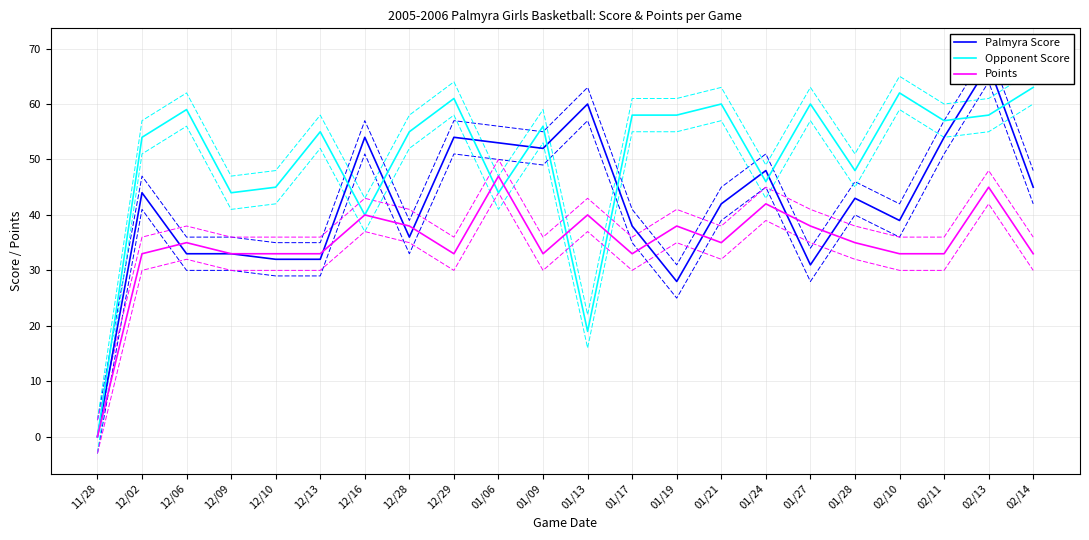

At which label is Palmyra Score closest to 33?

12/06